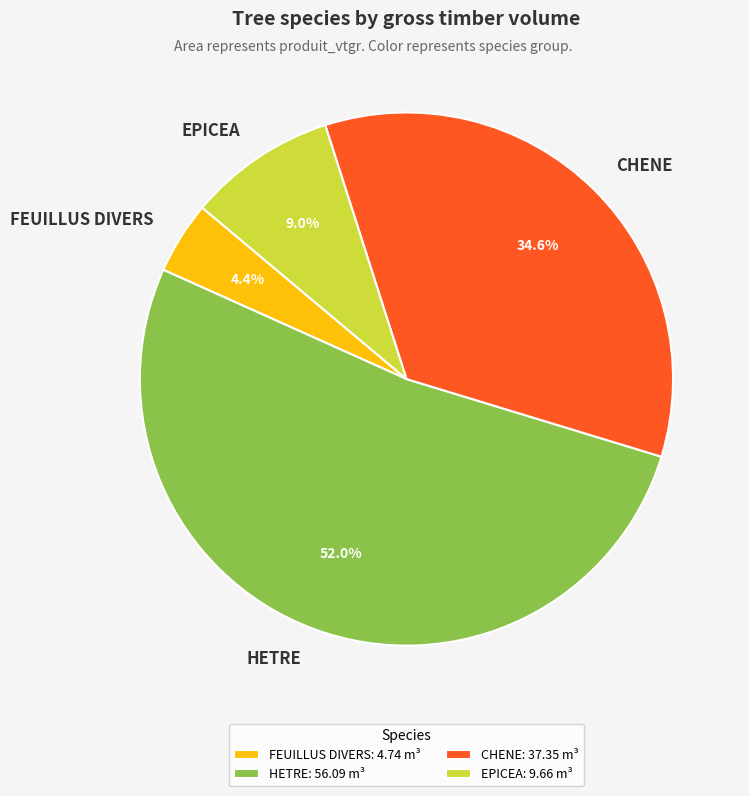

Does HETRE account for over 50% of the chart?

Yes